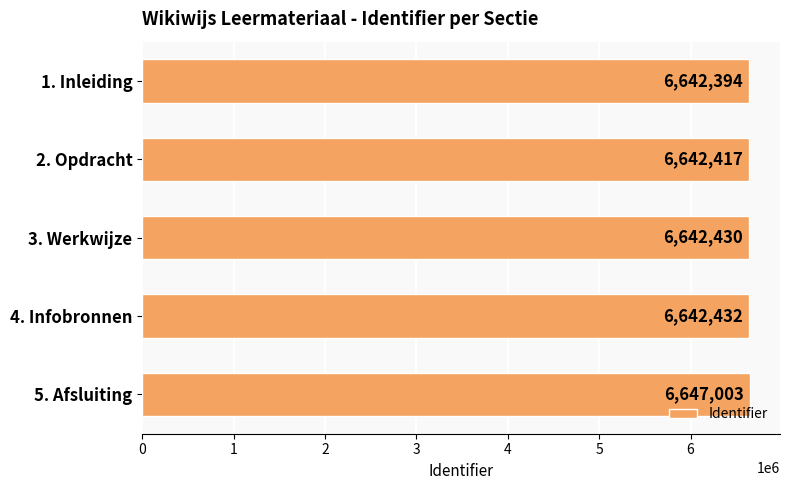

Reading top to bottom, what are all the values shown in this chart?

1. Inleiding=6642394	2. Opdracht=6642417	3. Werkwijze=6642430	4. Infobronnen=6642432	5. Afsluiting=6647003